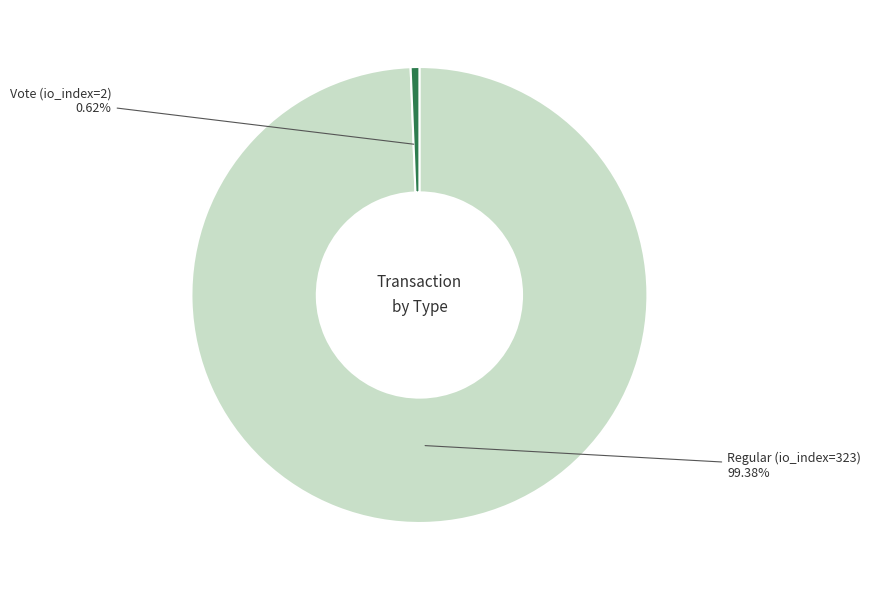

How many segments does this pie chart have?

2